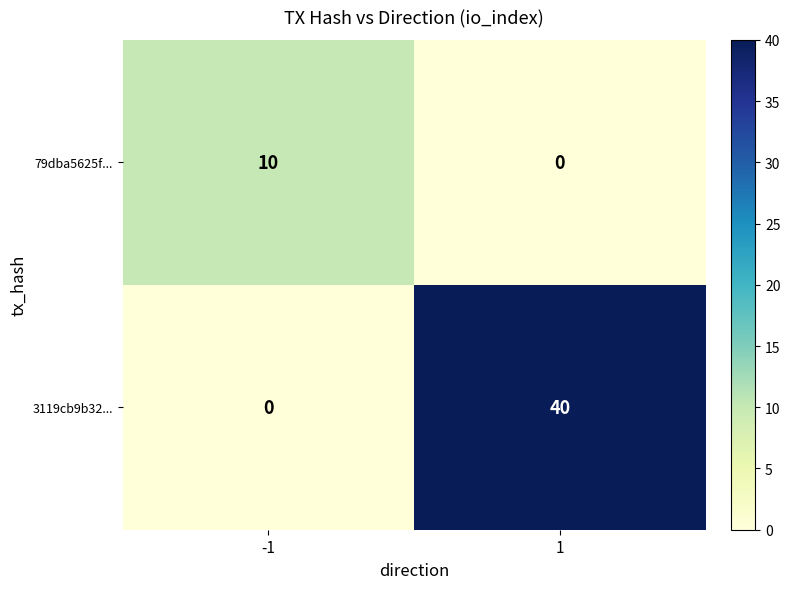

Reading left to right, what are all the values shown in this chart?

79dba5625f...: 10	0
3119cb9b32...: 0	40